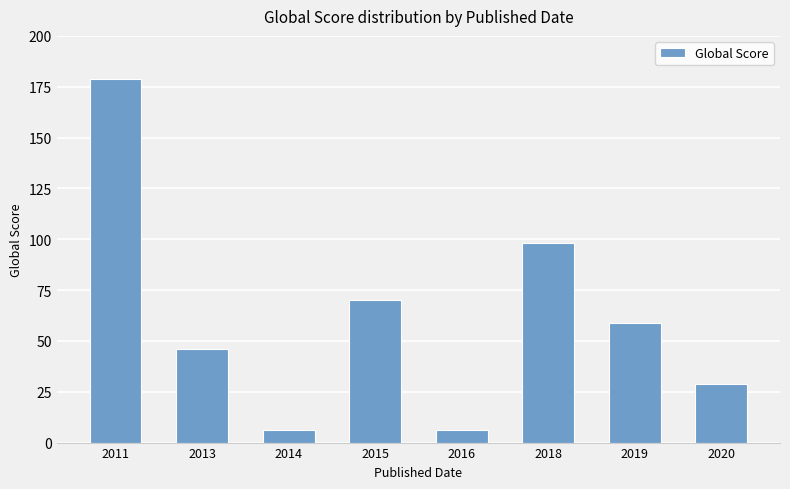

What is the change in value from 2018 to 2019?

-39